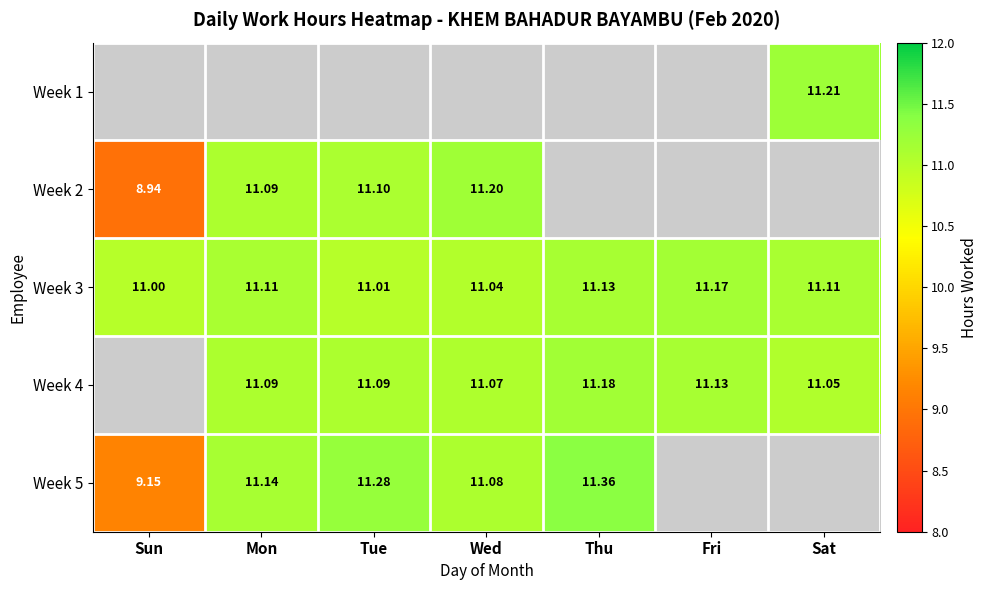

Is the value of Week 4 at Tue greater than the value of Week 2 at Tue?

No